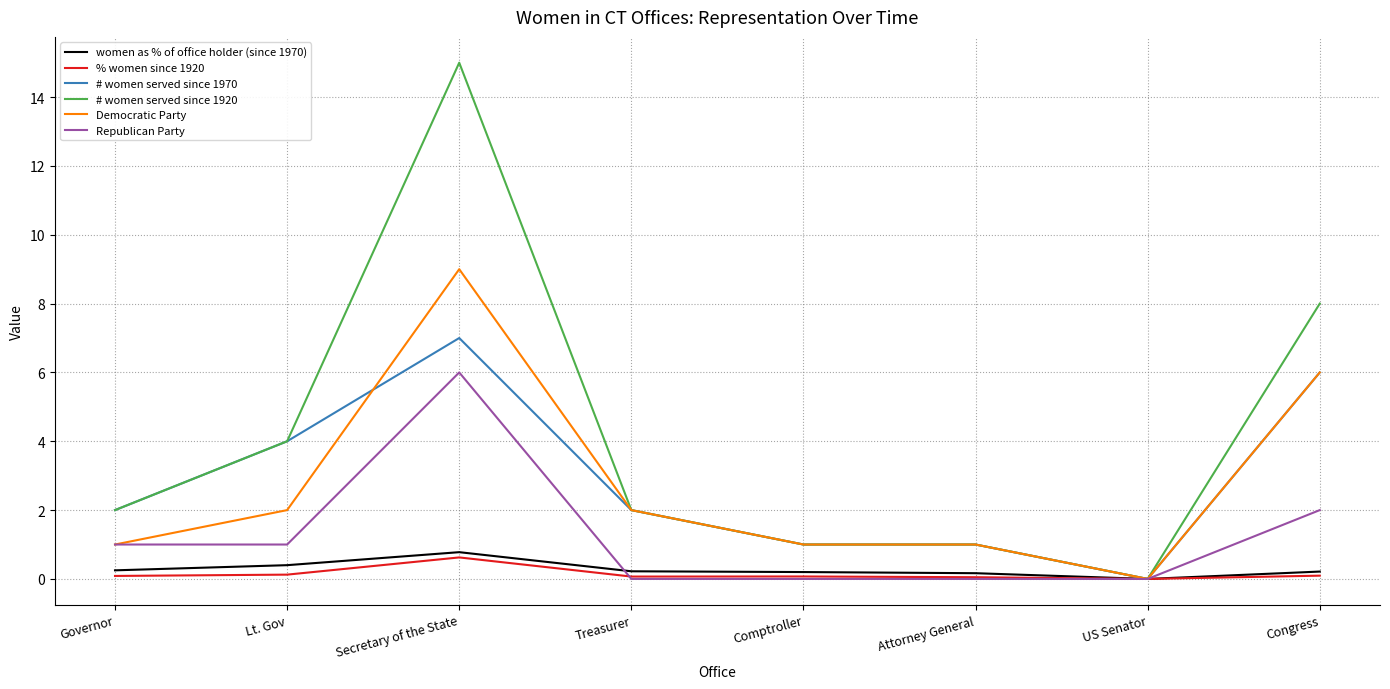

What is the spread (max minus min) of values at Secretary of the State?

14.4